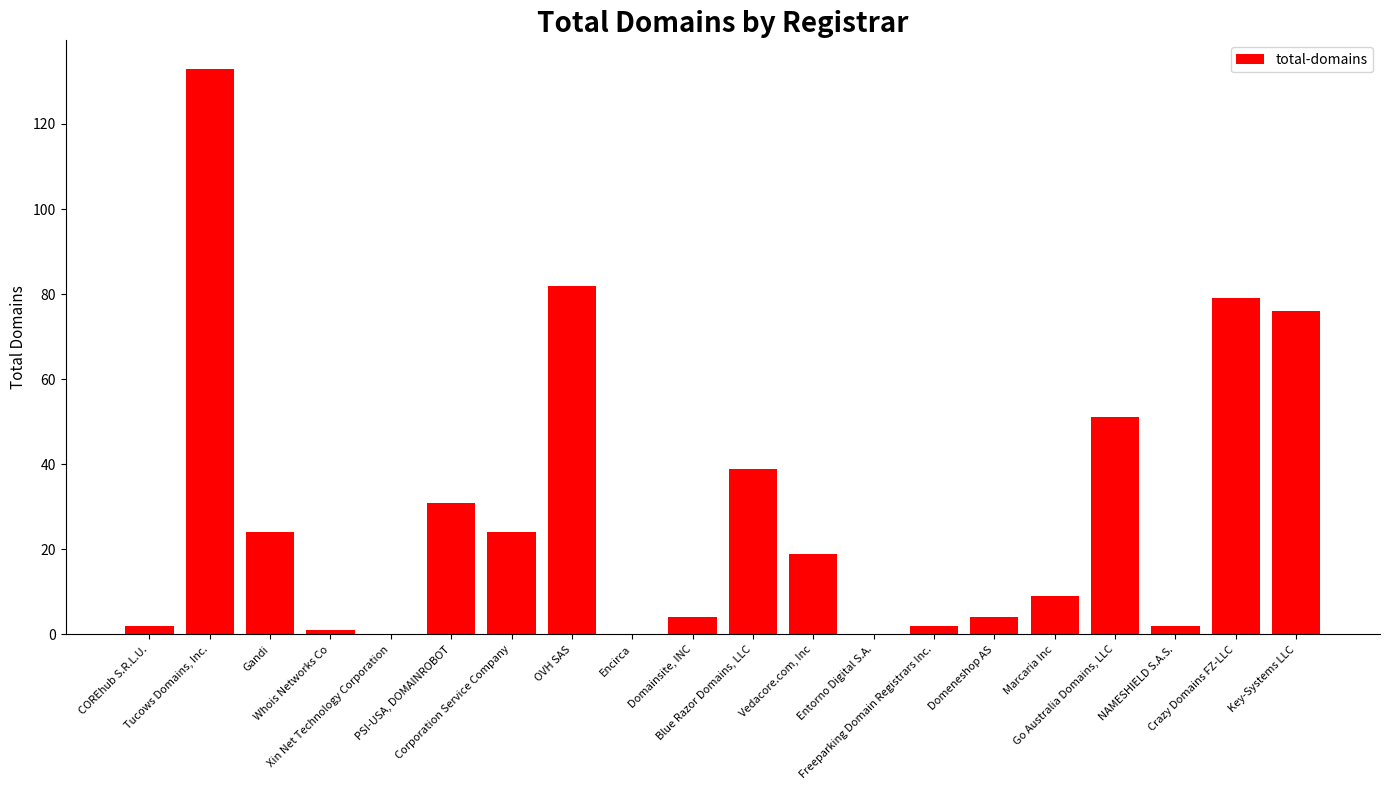

What is the sum of all values?

582